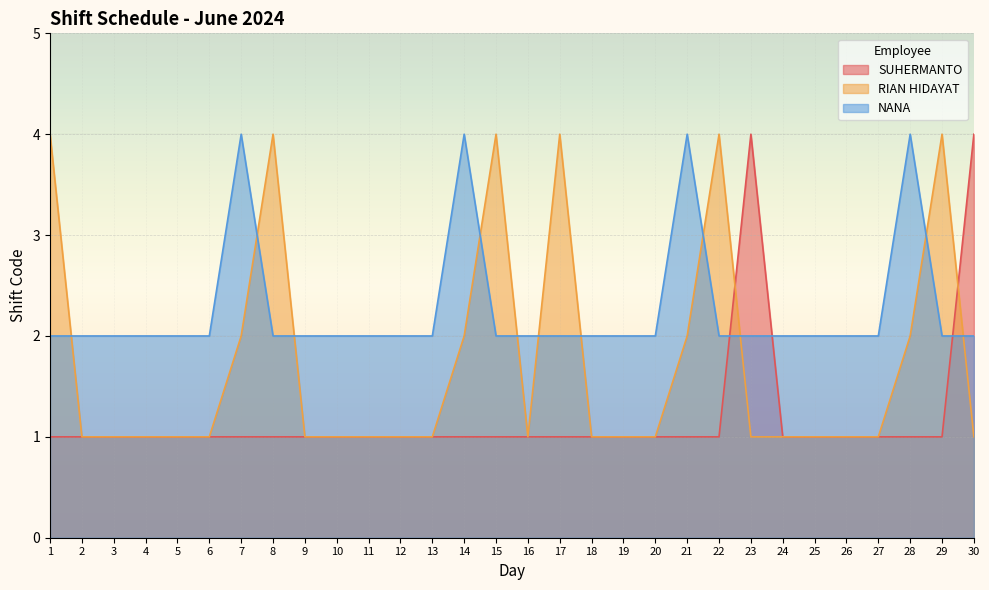

Rank the series by their maximum value, from highest to lowest.

SUHERMANTO, RIAN HIDAYAT, NANA